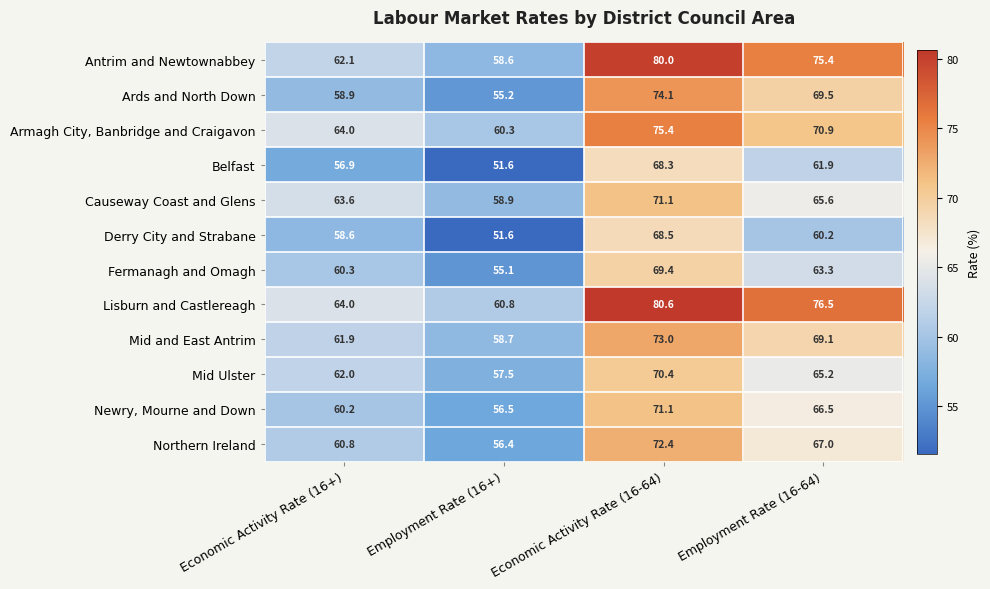

What is the smallest value displayed?

51.6